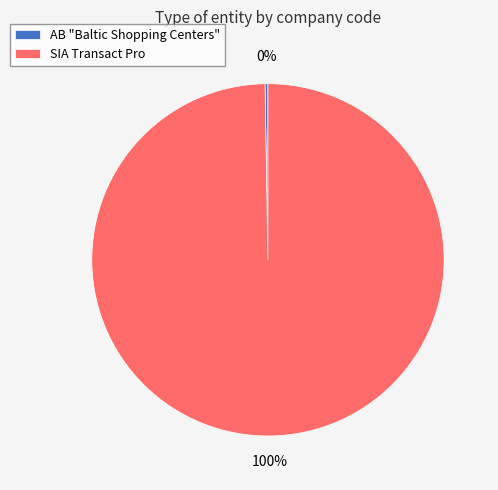

What percentage is the SIA Transact Pro slice, to the nearest percent?

100%